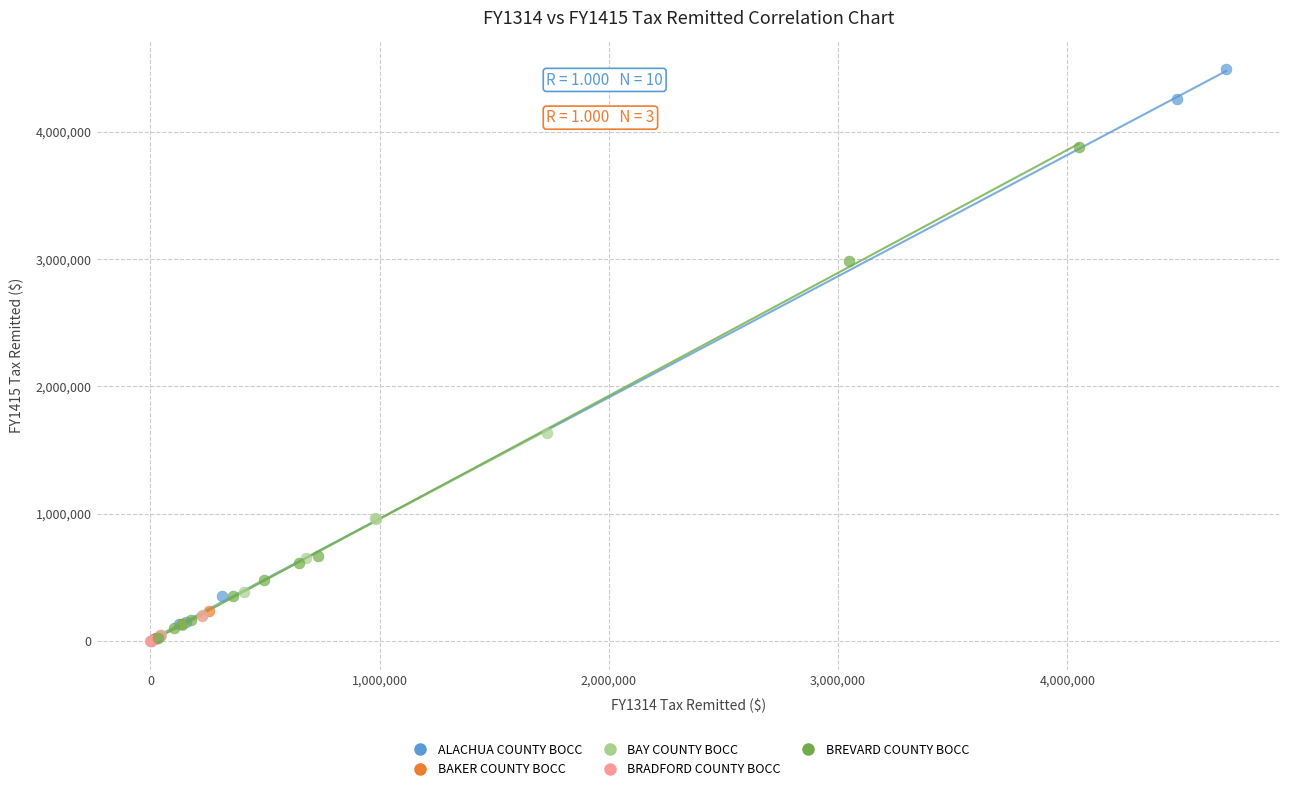

Which series contains the highest Y value?

ALACHUA COUNTY BOCC